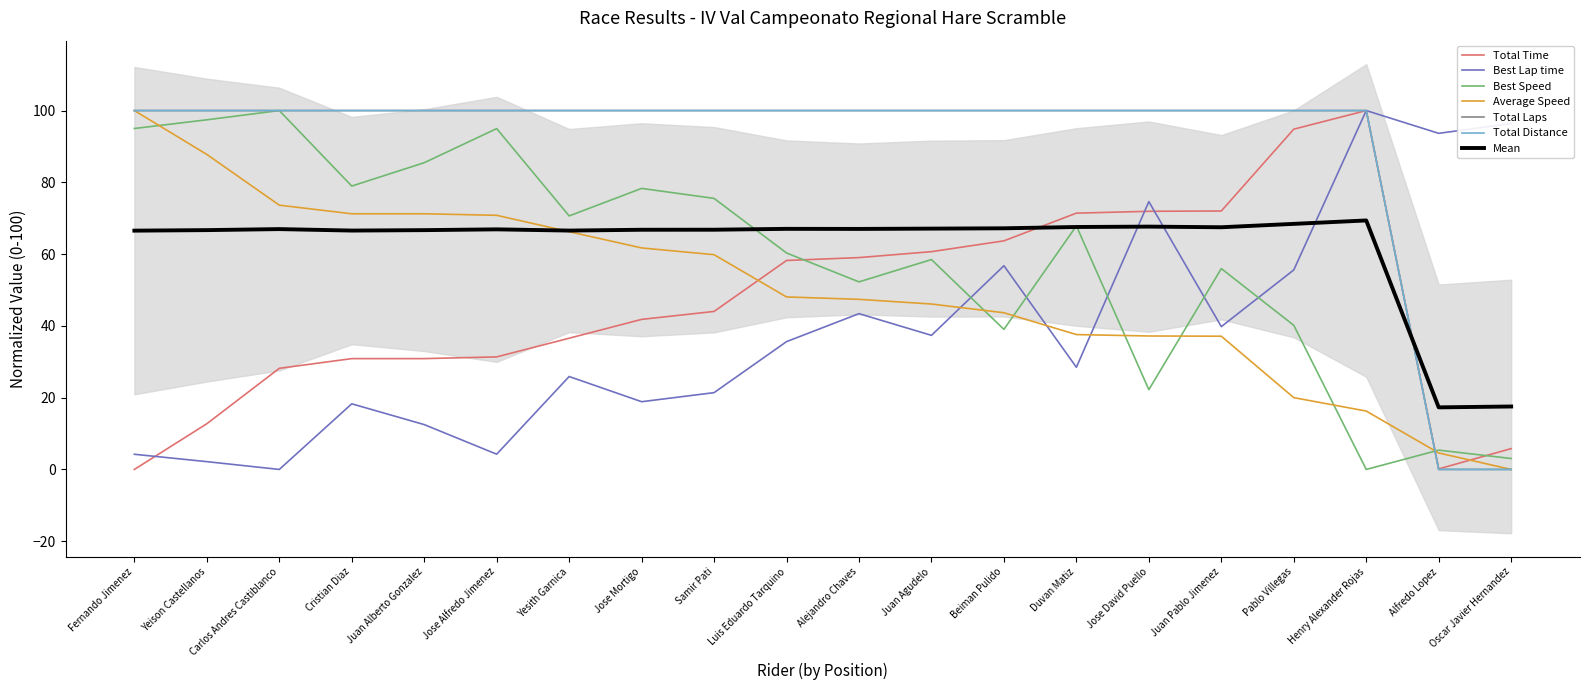

What is the label of the 14th point from the right?

Yesith Garnica